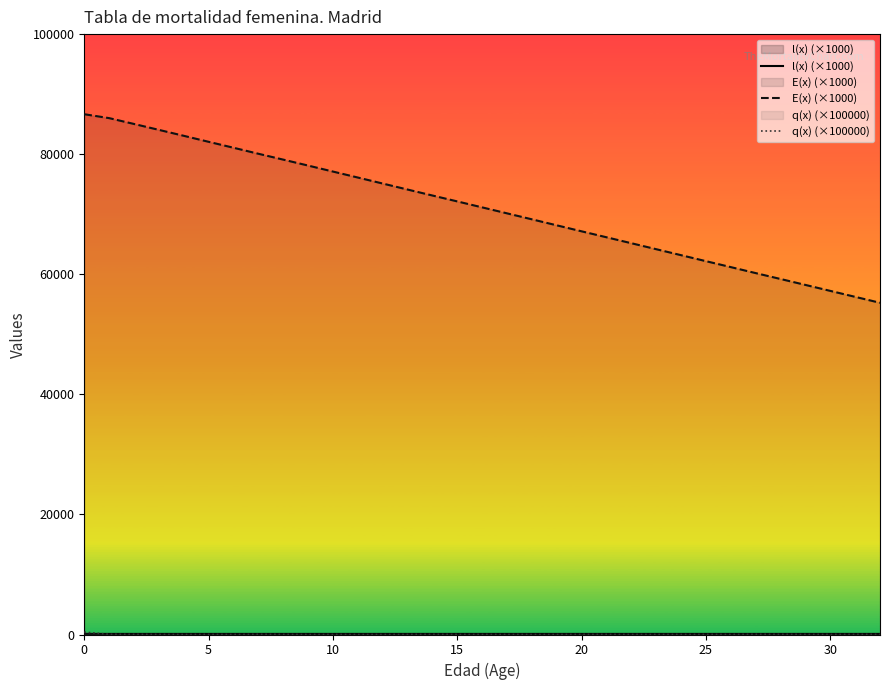

Reading left to right, extract all data points from this chart.

l(x) (×1000): 100.0	99.6	99.6	99.5	99.5	99.5	99.5	99.5	99.5	99.5	99.5	99.5	99.5	99.5	99.5	99.4	99.4	99.4	99.4	99.4	99.4	99.4	99.4	99.4	99.4	99.4	99.3	99.3	99.3	99.3	99.3	99.3	99.3
E(x) (×1000): 86657.0	86007.0	85035.0	84052.0	83063.0	82063.0	81074.0	80074.0	79096.0	78107.0	77107.0	76113.0	75113.0	74113.0	73119.0	72136.0	71142.0	70148.0	69153.0	68153.0	67153.0	66163.0	65171.0	64176.0	63180.0	62183.0	61193.0	60196.0	59213.0	58226.0	57233.0	56240.0	55251.0
q(x) (×100000): 404.6	32.8	19.8	13.2	0.0	13.2	0.0	28.3	14.4	0.0	7.4	0.0	0.0	7.8	24.1	8.0	7.9	8.0	0.0	0.0	14.0	13.6	6.5	6.1	5.7	16.0	5.0	28.2	22.0	12.8	12.2	19.3	15.2